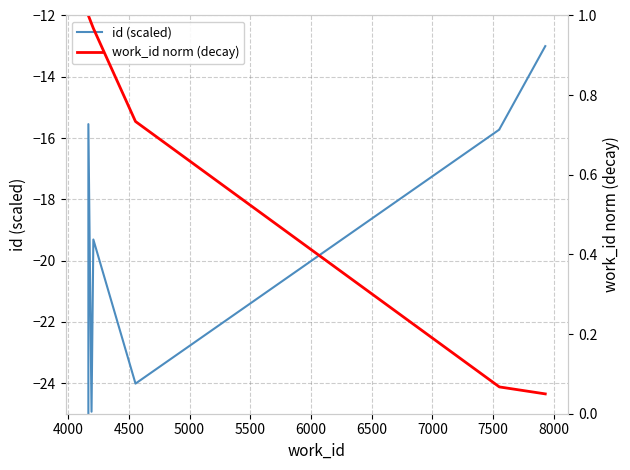

Is this an area chart (filled region under the line)?

No